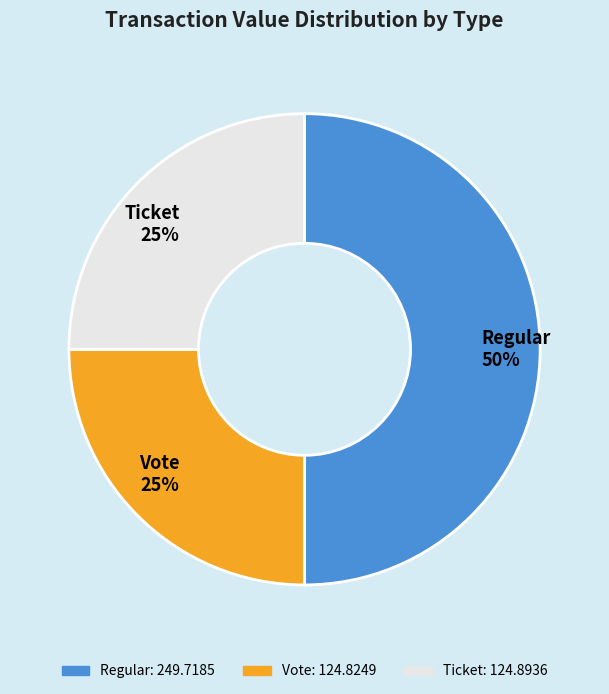

Which has a higher value, Regular or Ticket?

Regular